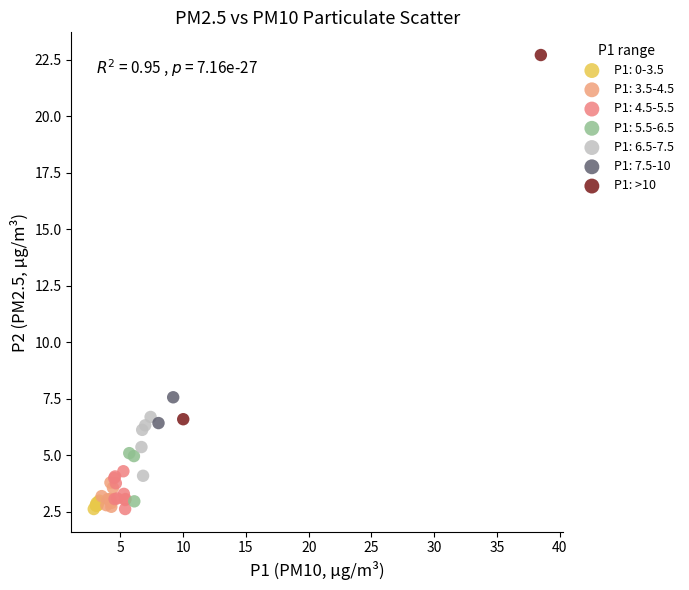

What are all the series names shown in the legend?

P1: 0-3.5, P1: 3.5-4.5, P1: 4.5-5.5, P1: 5.5-6.5, P1: 6.5-7.5, P1: 7.5-10, P1: >10